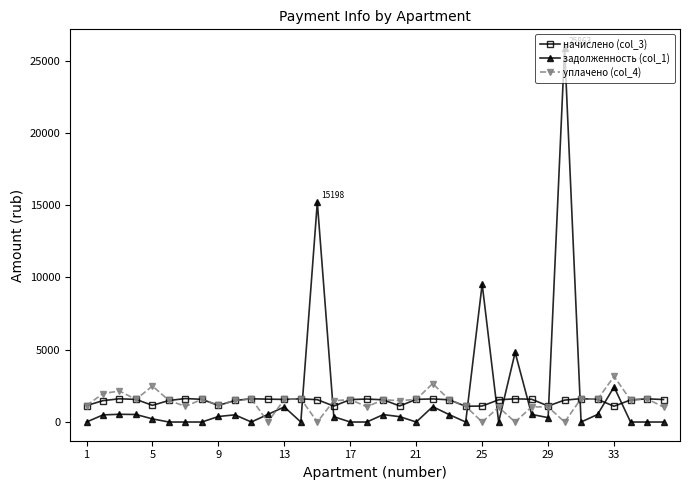

Is this an area chart (filled region under the line)?

No